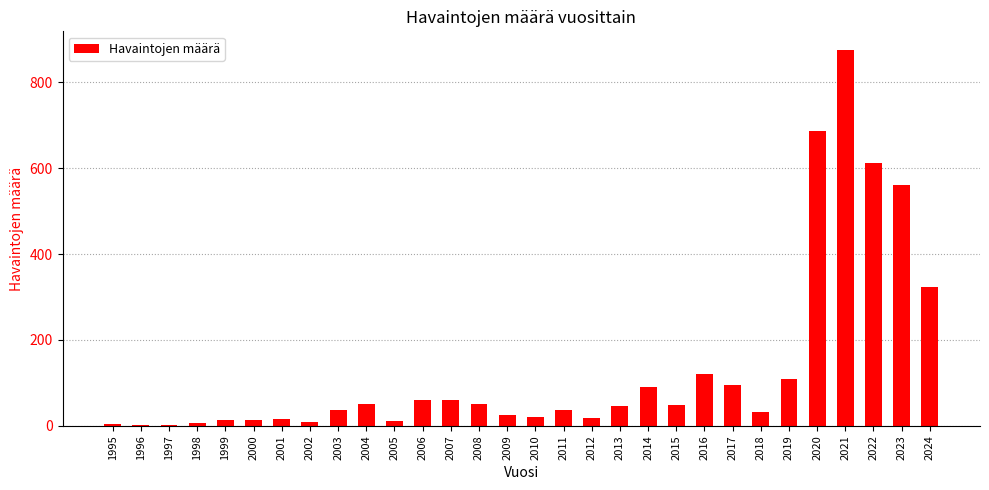

Count the number of categories in the chart.

30